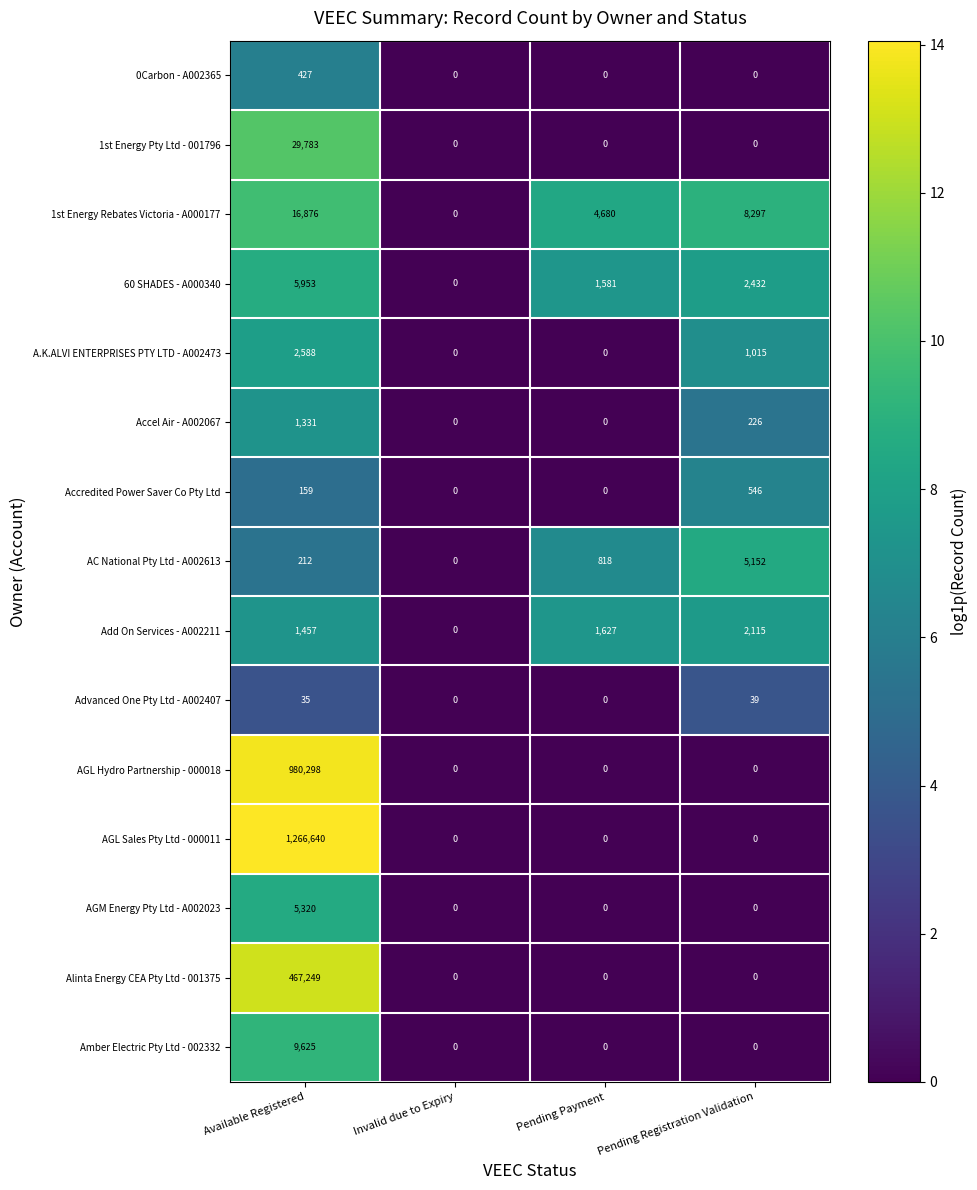

Is it true that A.K.ALVI ENTERPRISES PTY LTD - A002473 equals 3908 at Available Registered?

False